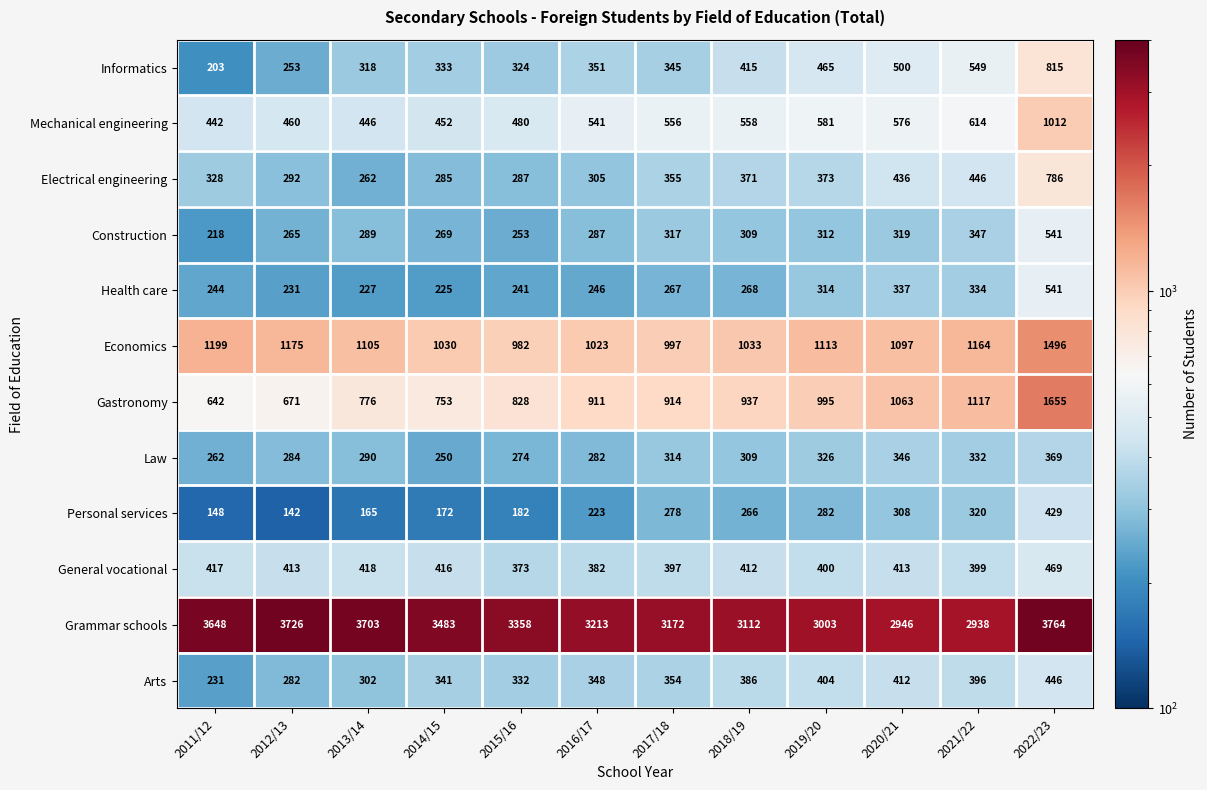

Rank the categories by Construction value from lowest to highest.

2011/12, 2015/16, 2012/13, 2014/15, 2016/17, 2013/14, 2018/19, 2019/20, 2017/18, 2020/21, 2021/22, 2022/23